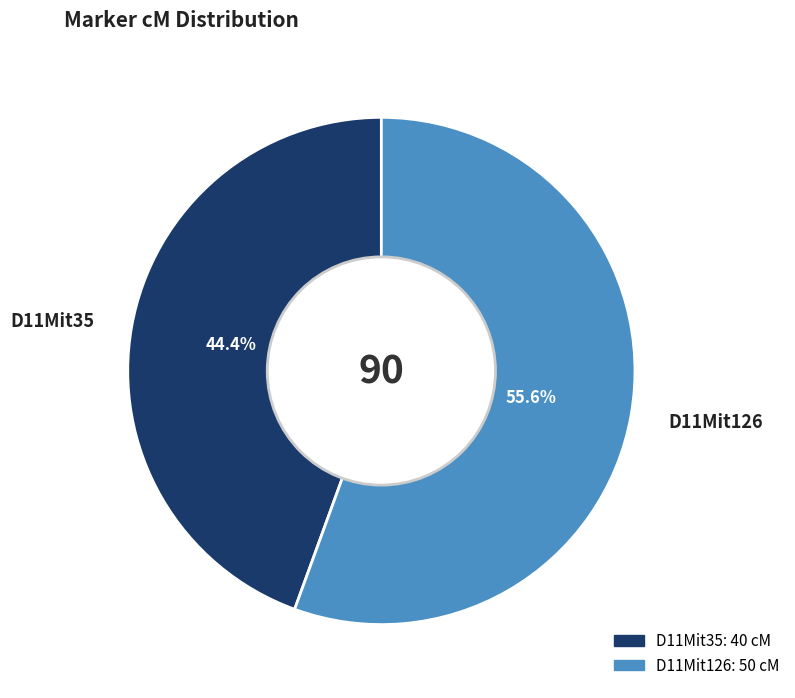

To the nearest percent, what is the difference between the largest and smallest slice percentages?

11%